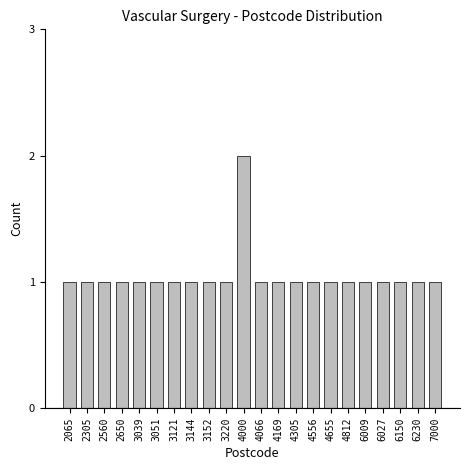

Reading right to left, extract all data points from this chart.

7000=1	6230=1	6150=1	6027=1	6009=1	4812=1	4655=1	4556=1	4305=1	4169=1	4066=1	4000=2	3220=1	3152=1	3144=1	3121=1	3051=1	3039=1	2650=1	2560=1	2305=1	2065=1